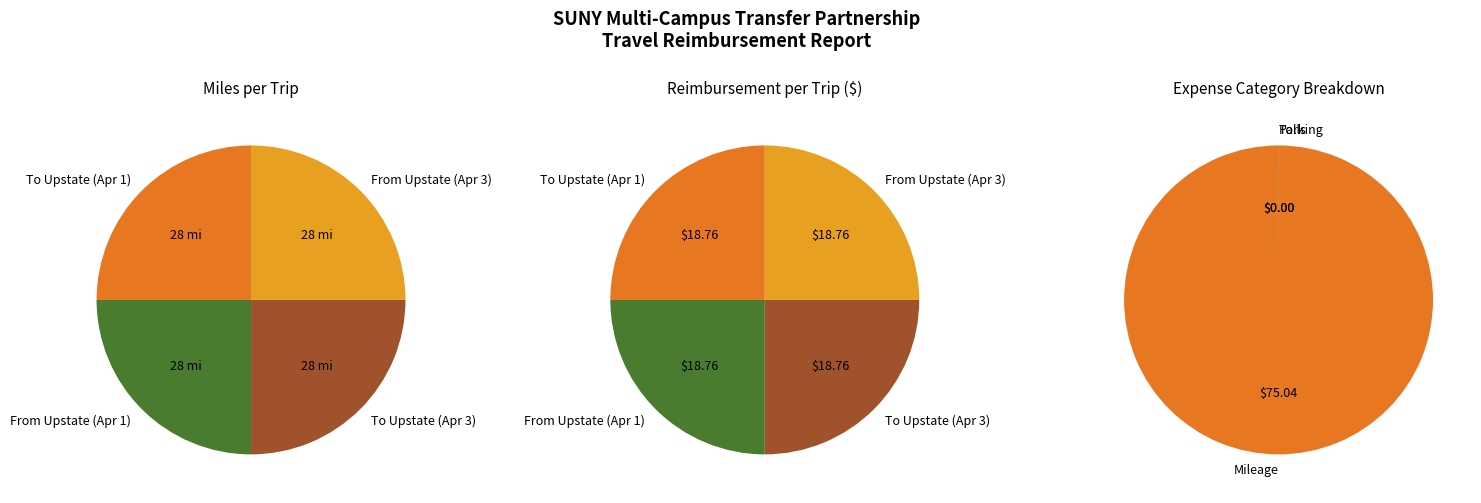

How many slices are in this pie chart?

3